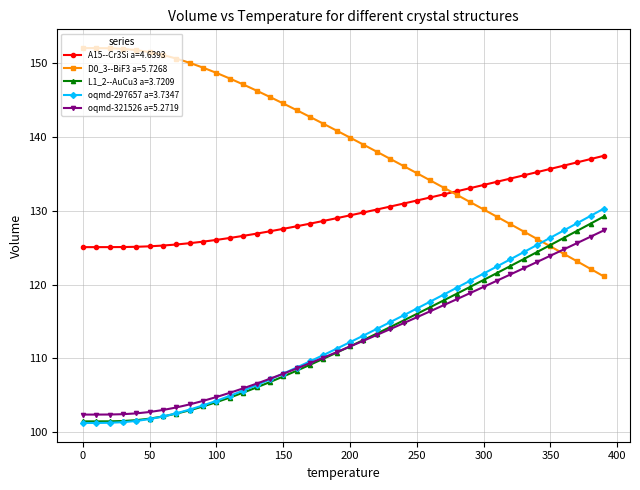

What is the minimum value shown in the chart?

101.3